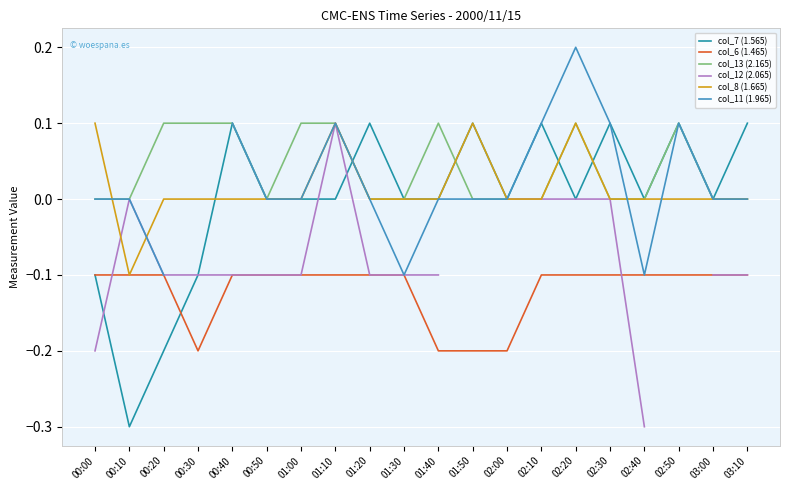

Which category has the lowest value across all series?

00:10